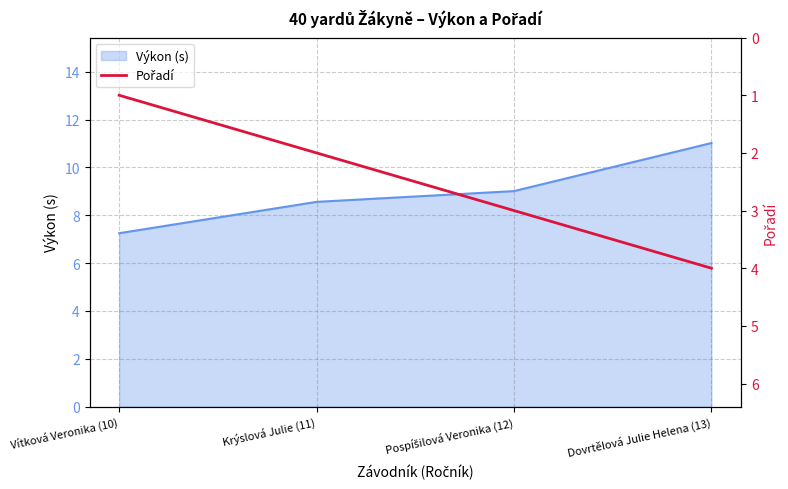

True or false: Výkon (s) has a value of 7.2 at Vítková Veronika (10).

True